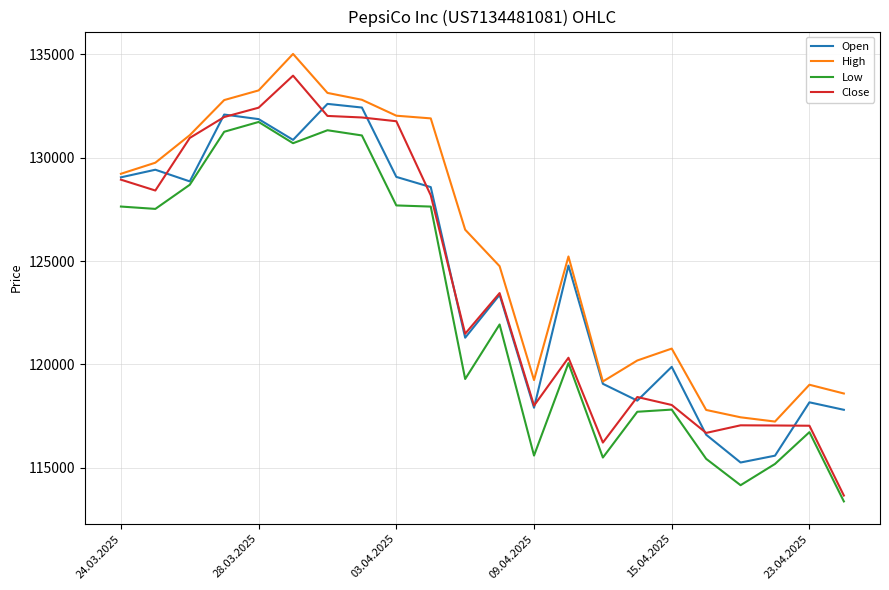

What are all the series names shown in the legend?

Open, High, Low, Close